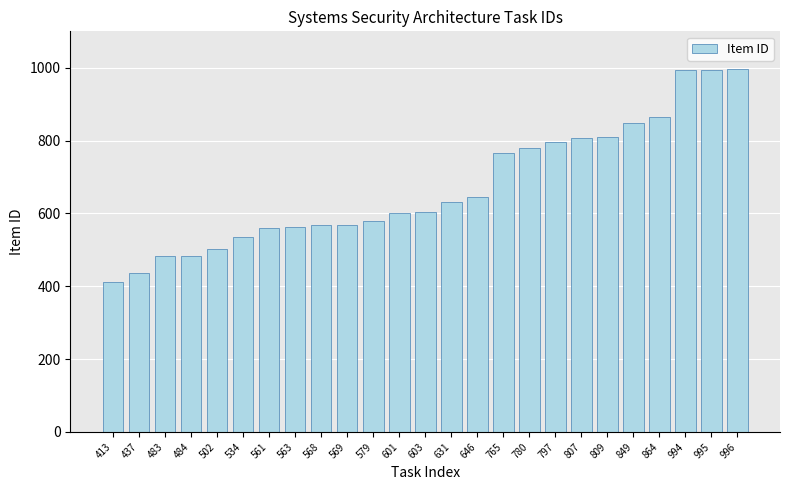

Is it true that the value at 502 is 502?

True